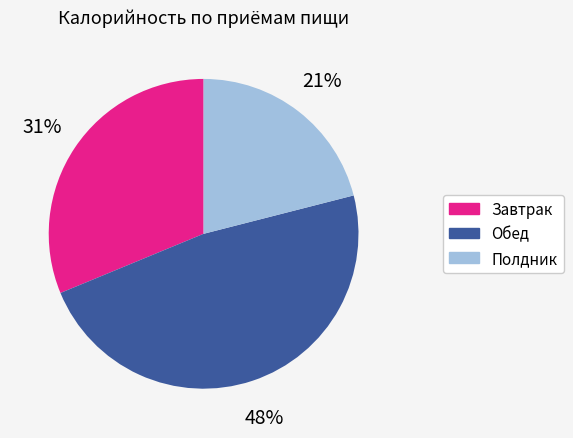

To the nearest percent, what is the difference between the largest and smallest slice percentages?

27%